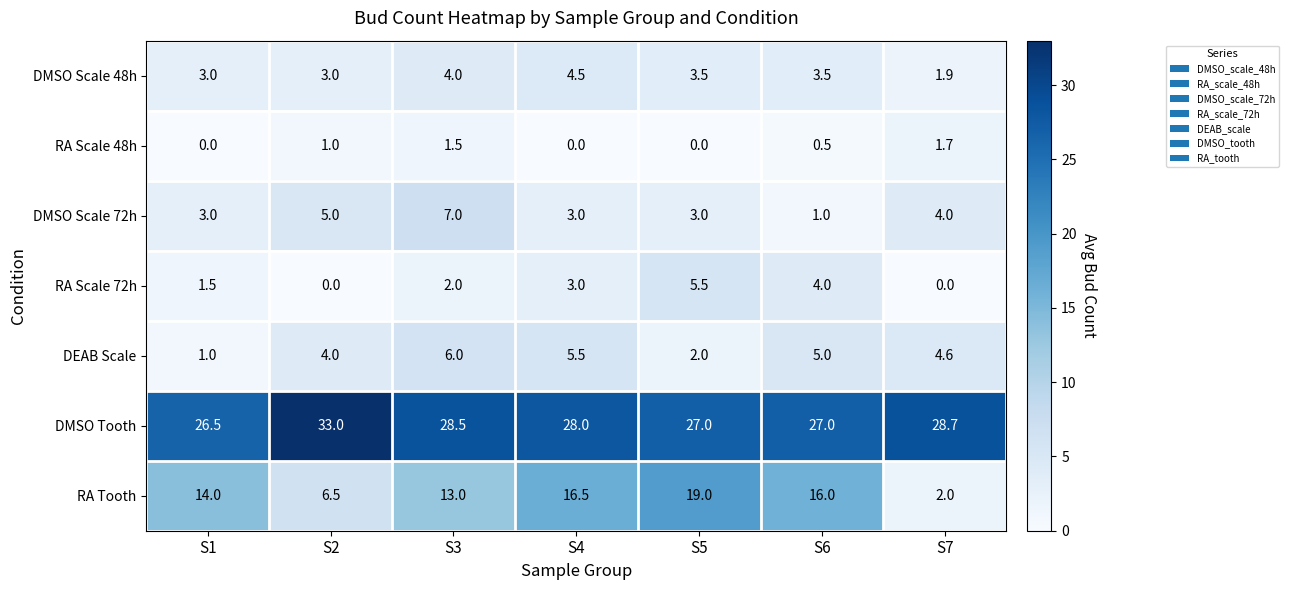

The value of DEAB Scale at S1 is 0.6. True or false?

False